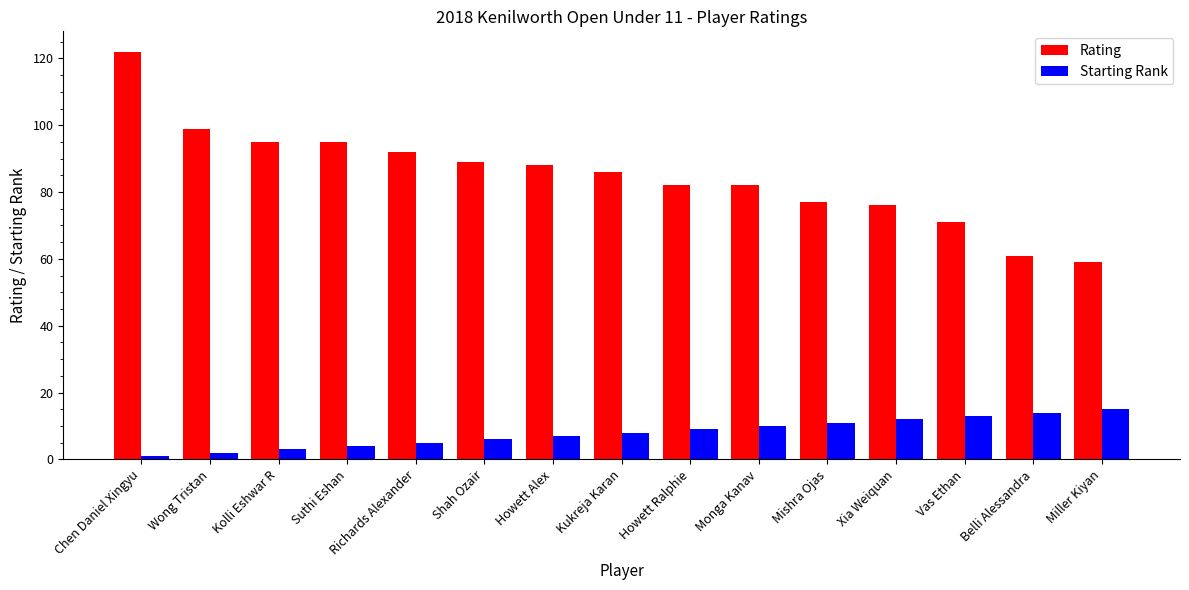

Which series has the largest range (max minus min)?

Rating